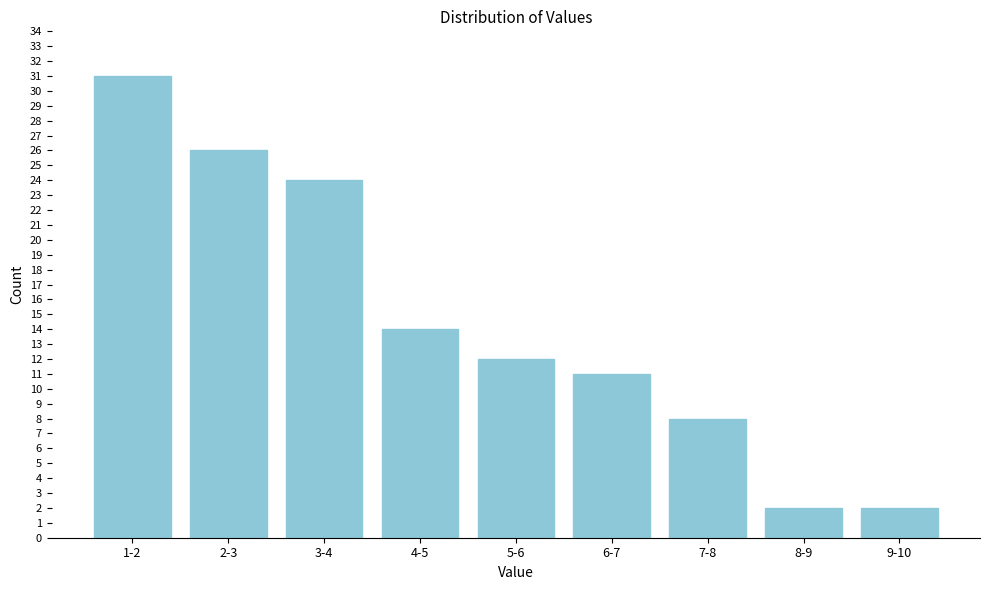

Reading left to right, list all the values displayed in this chart.

1-2=31	2-3=26	3-4=24	4-5=14	5-6=12	6-7=11	7-8=8	8-9=2	9-10=2